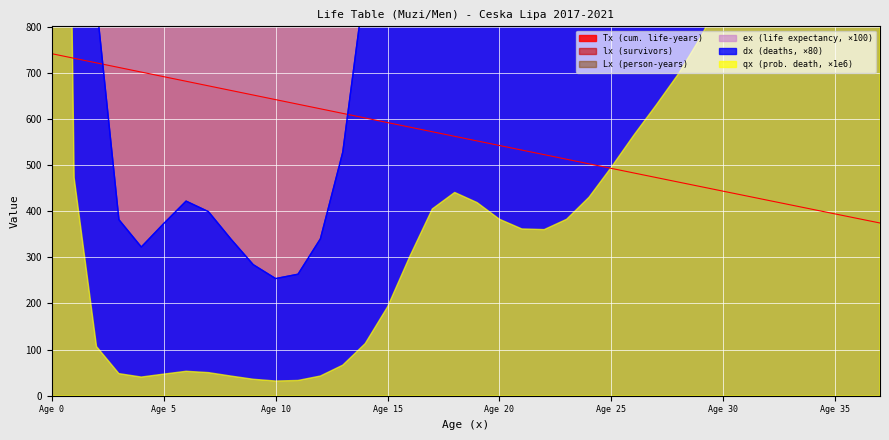

True or false: Tx (cum. life-years) has a value of 772.7 at Age 30.

False